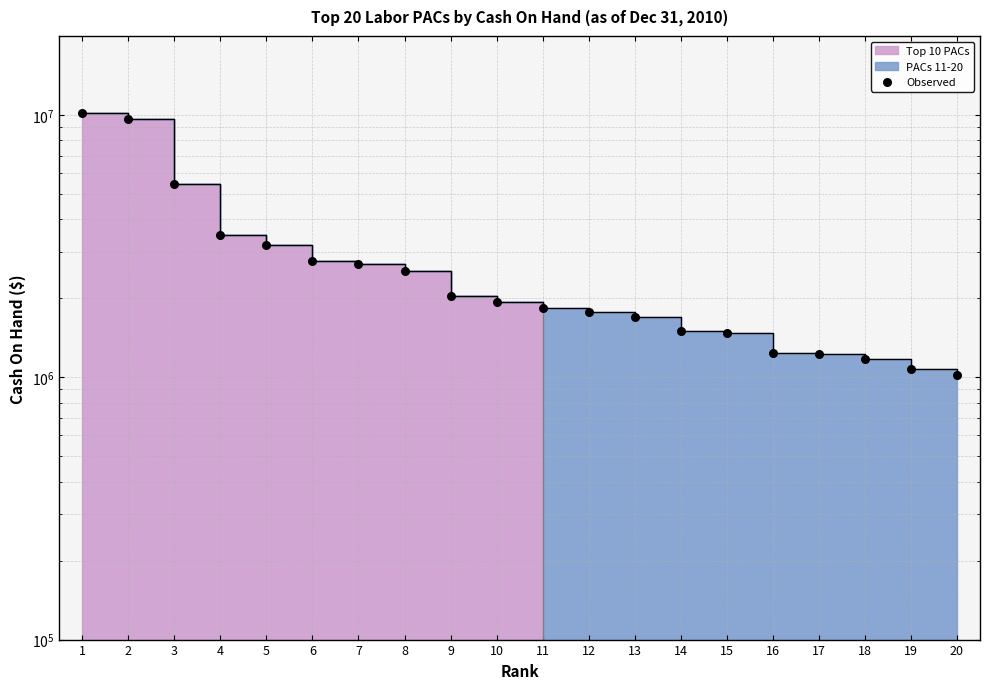

What is the change in value from 7 to 12?

-939181.4